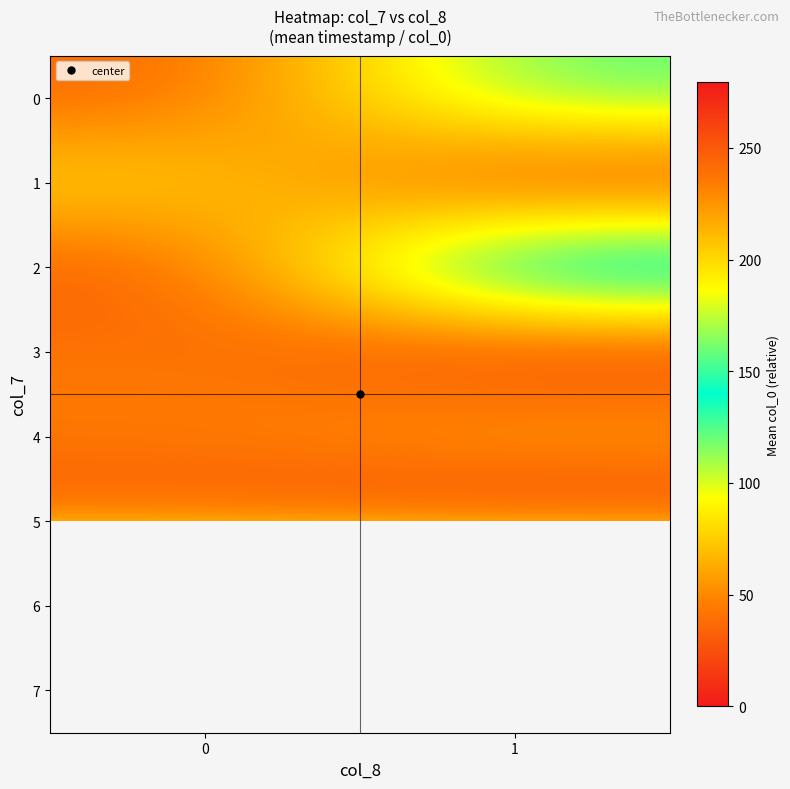

Where is 0 nearest to the value 199?

1